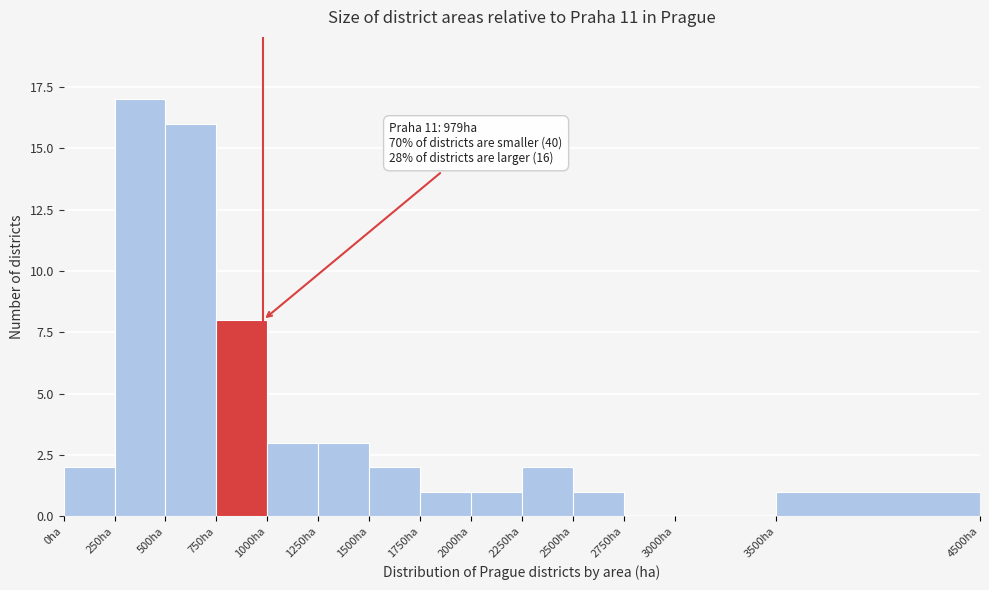

Which range on the x-axis has the tallest bar?

250 to 500